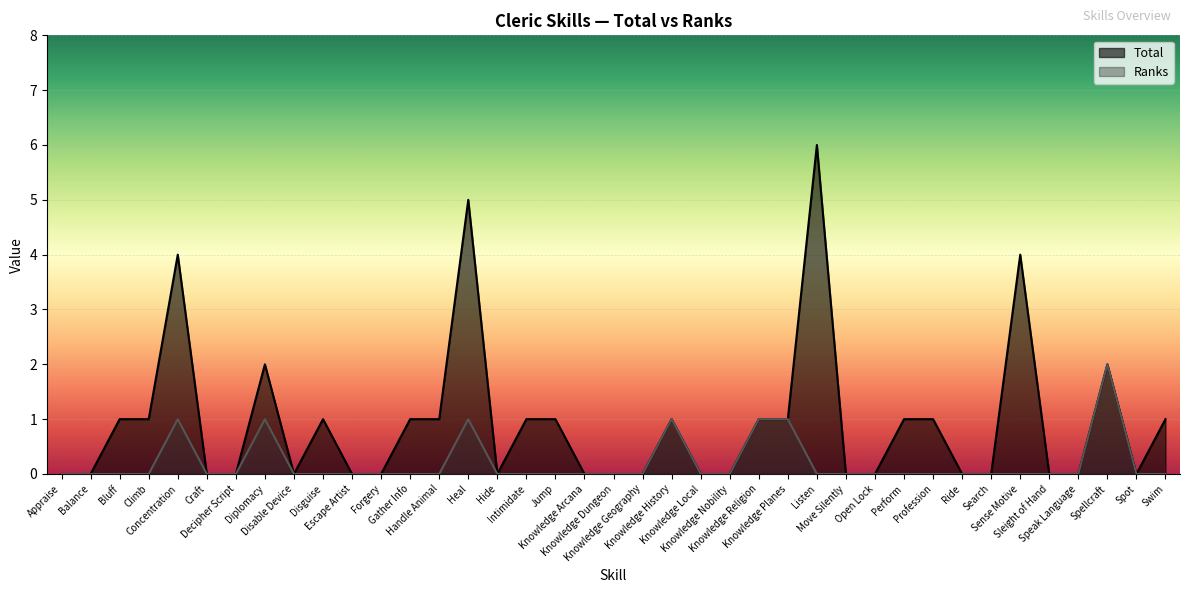

Which series has the widest spread of values?

Total